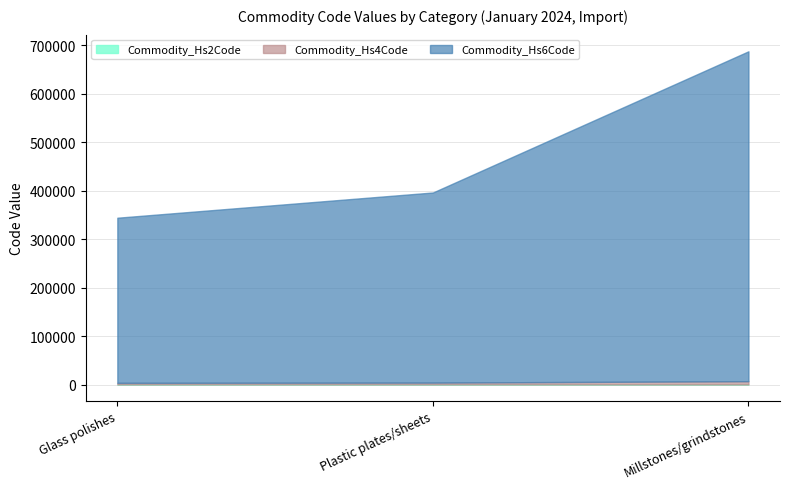

True or false: Commodity_Hs2Code has a value of 49 at Glass polishes.

False